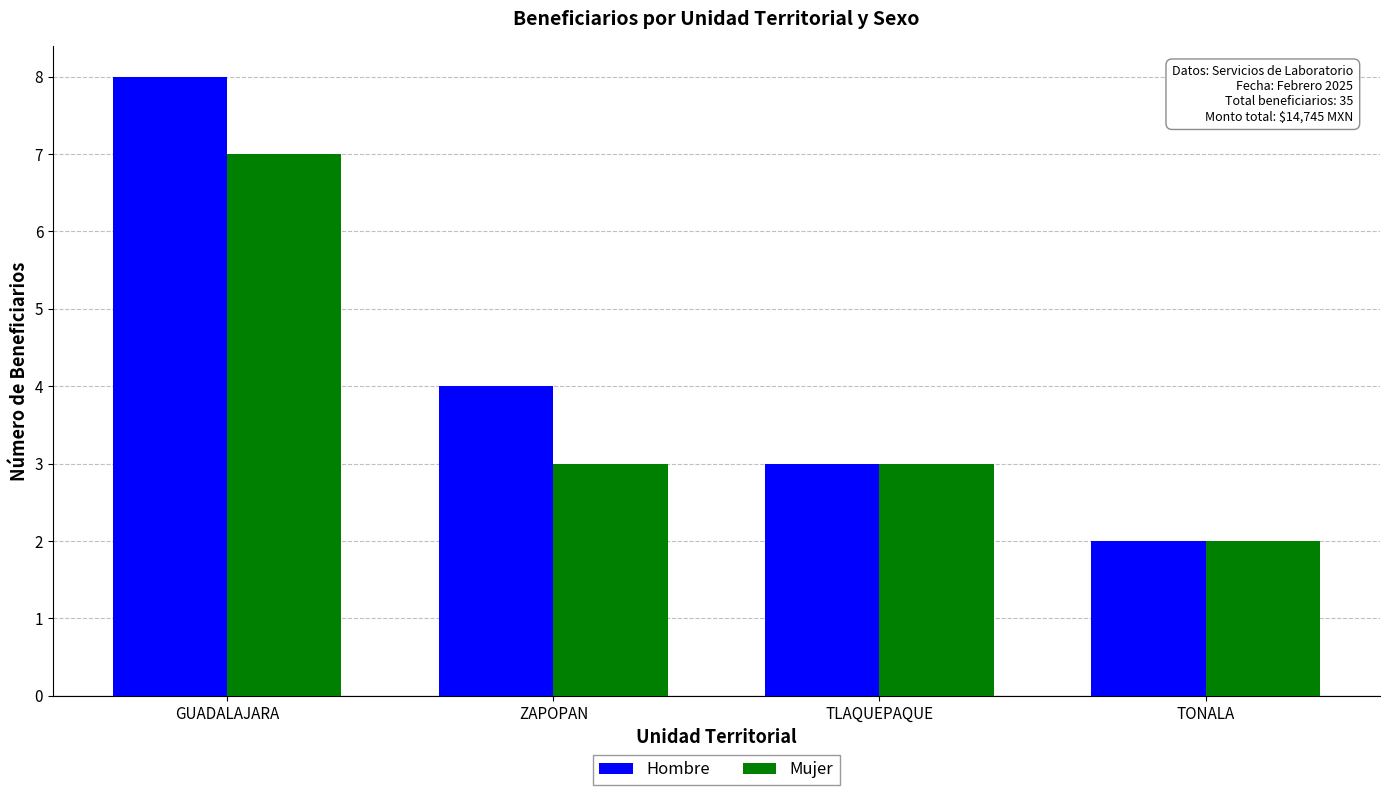

How many groups of bars are there?

4